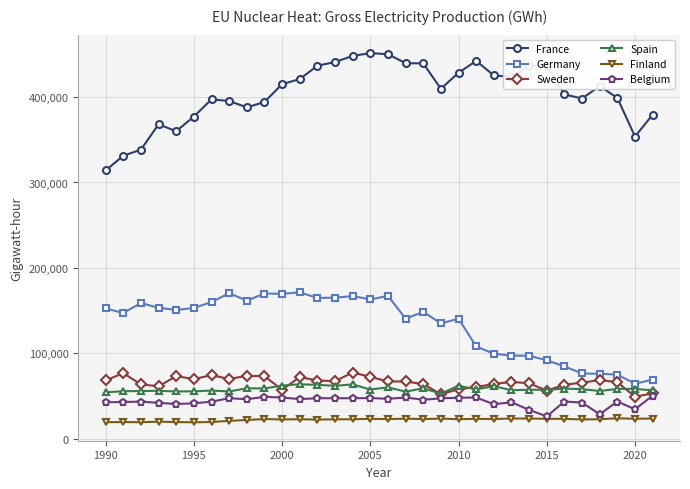

Which series has the largest total across all categories?

France